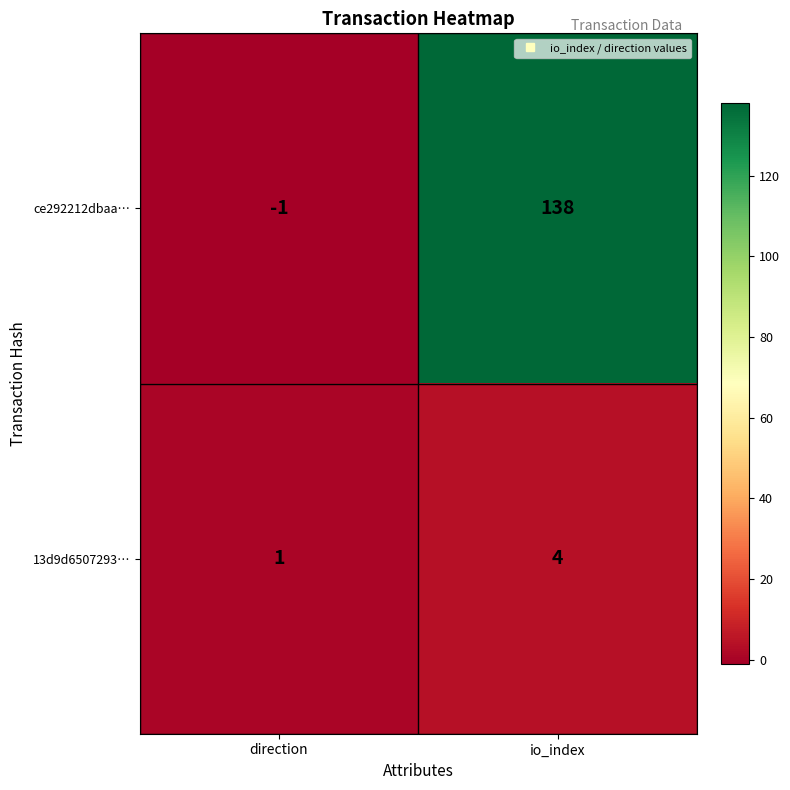

How many data points does each series have?

2